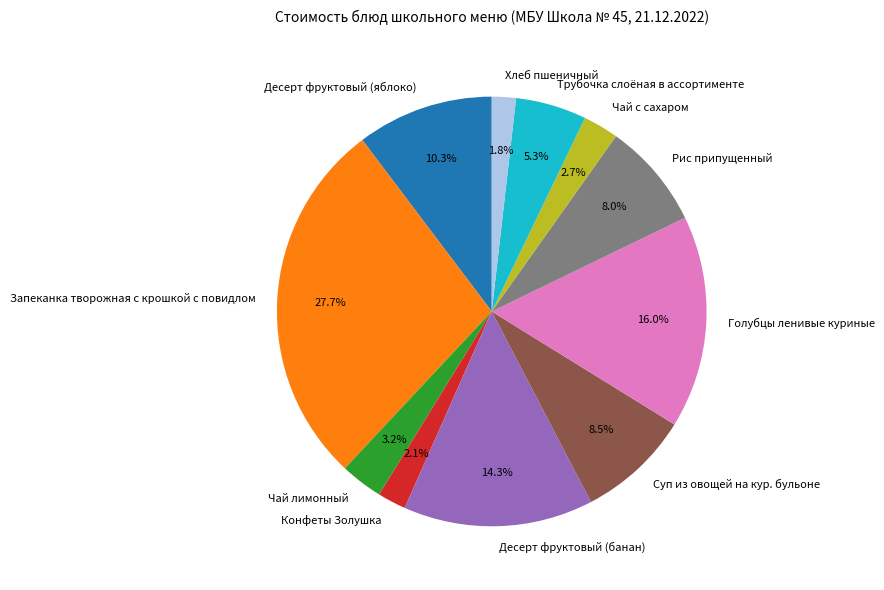

Does any single category account for the majority?

No